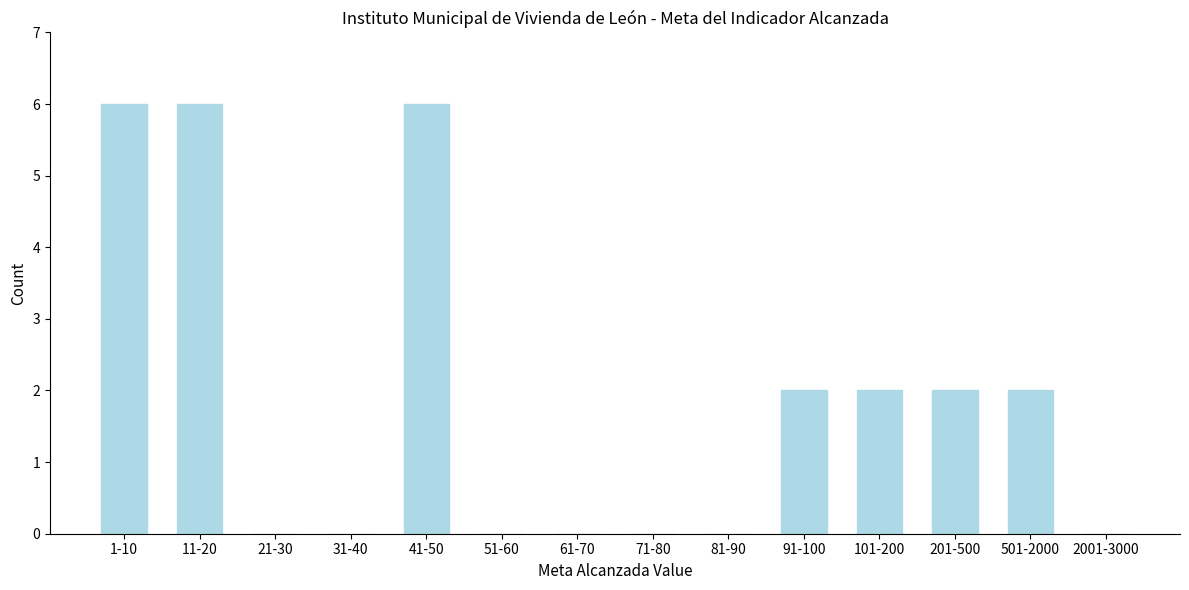

Reading right to left, extract all data points from this chart.

2001-3000=0	501-2000=2	201-500=2	101-200=2	91-100=2	81-90=0	71-80=0	61-70=0	51-60=0	41-50=6	31-40=0	21-30=0	11-20=6	1-10=6